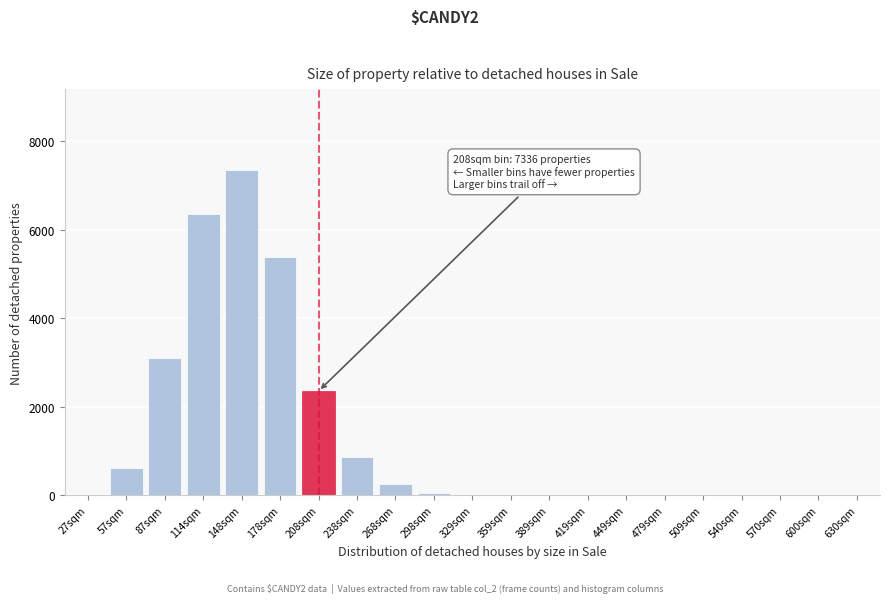

What is the sum of all values?

26337